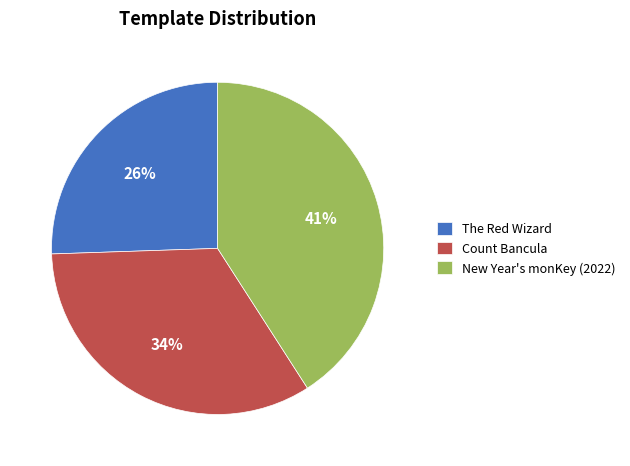

Is there any slice that represents more than half of the pie?

No